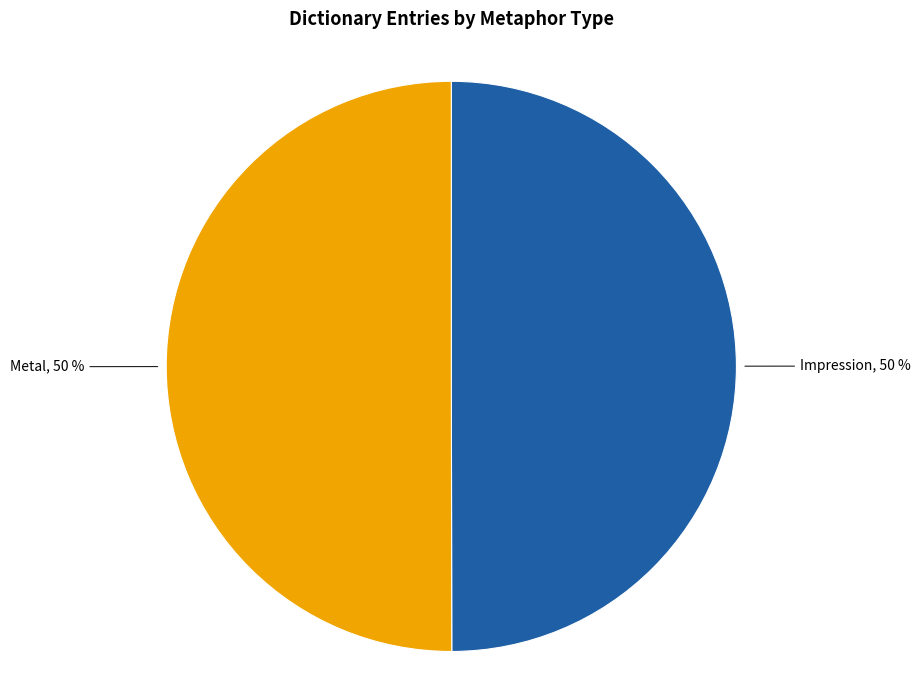

To the nearest percent, what is the average slice percentage?

50%